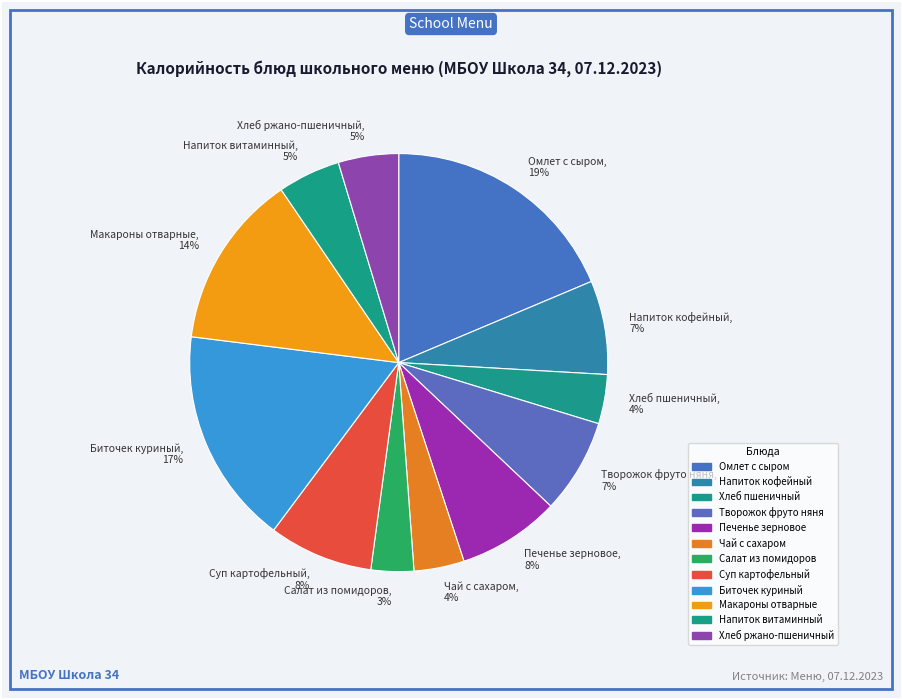

Which has a higher value, Хлеб ржано-пшеничный, 5% or Макароны отварные, 14%?

Макароны отварные, 14%